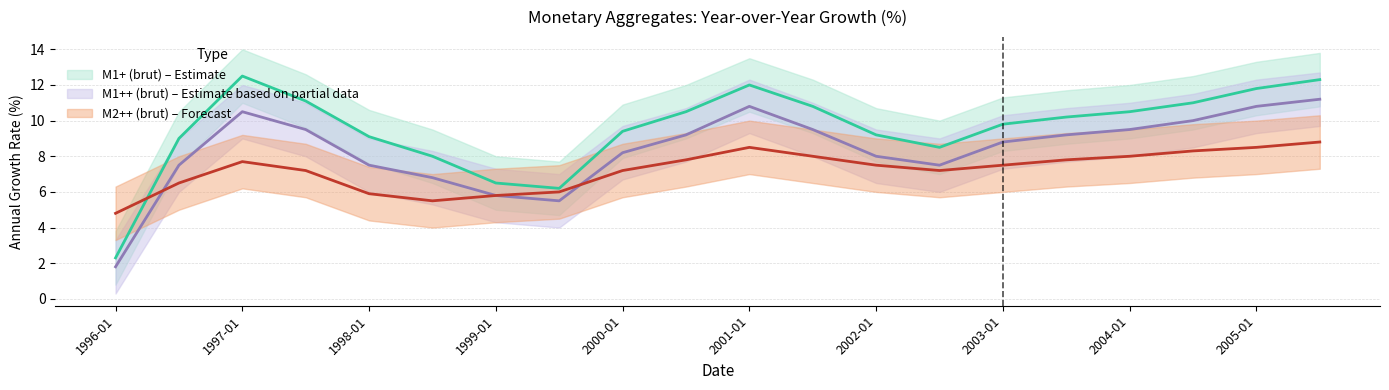

True or false: M1+ (brut) has a value of 10.2 at 2003-07.

True